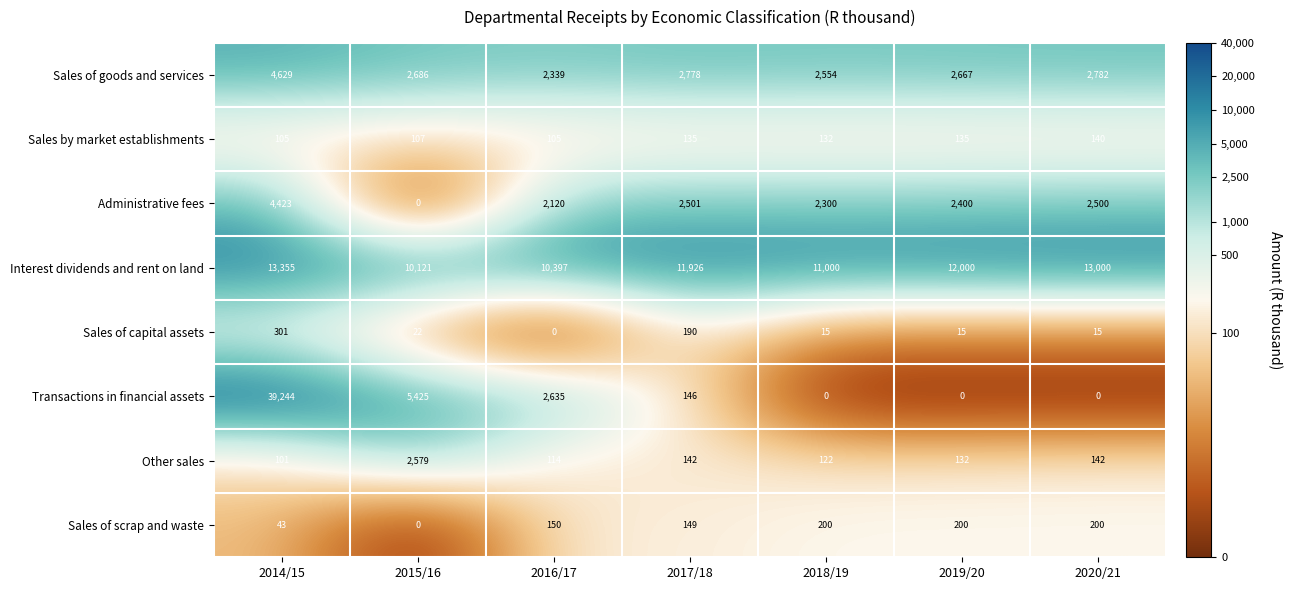

Which series changed the most between 2016/17 and 2017/18?

Transactions in financial assets